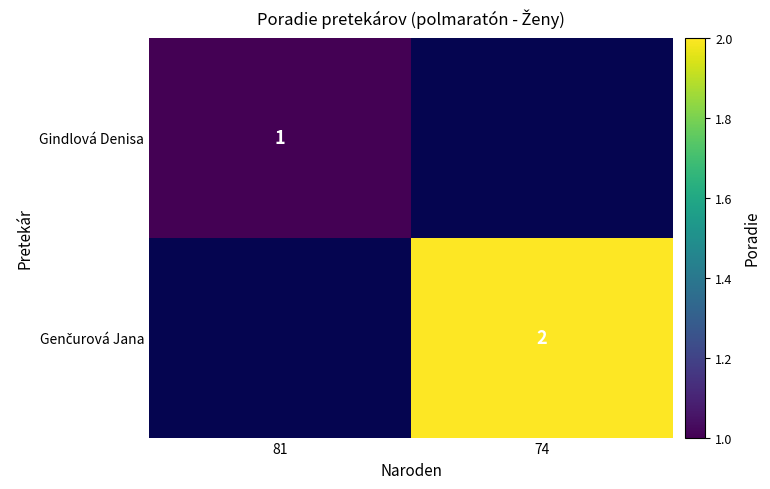

What is the minimum value shown in the chart?

1.0